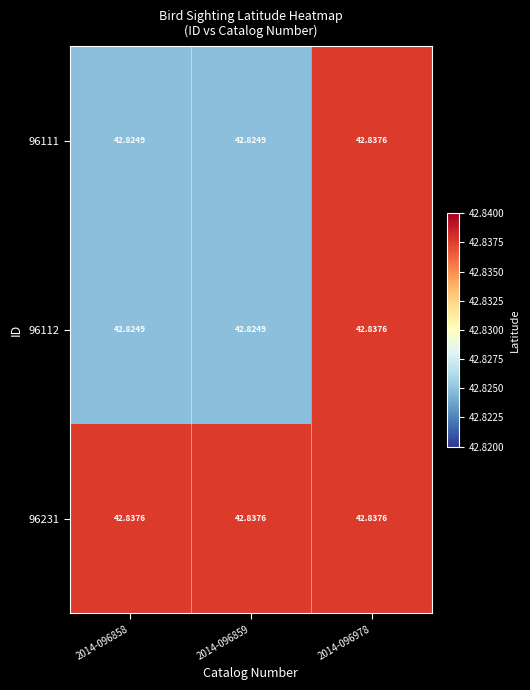

Is the value of 96112 at 2014-096978 greater than the value of 96111 at 2014-096859?

Yes